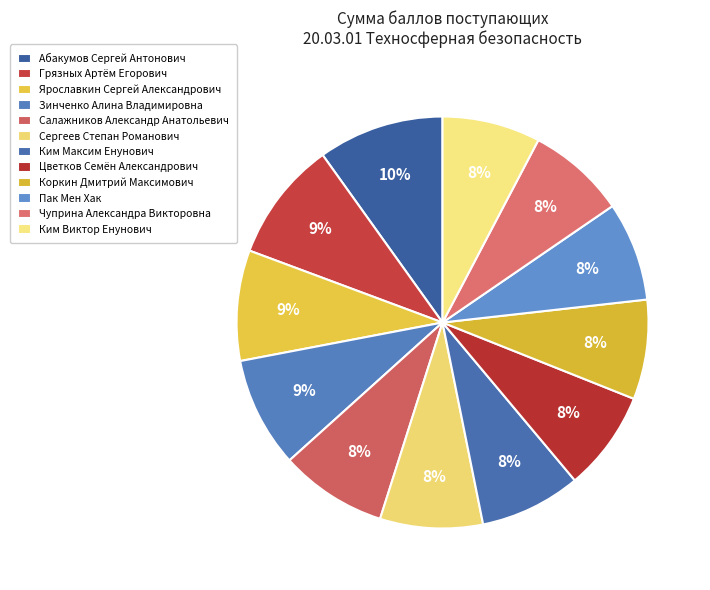

Count the number of slices in the pie.

12